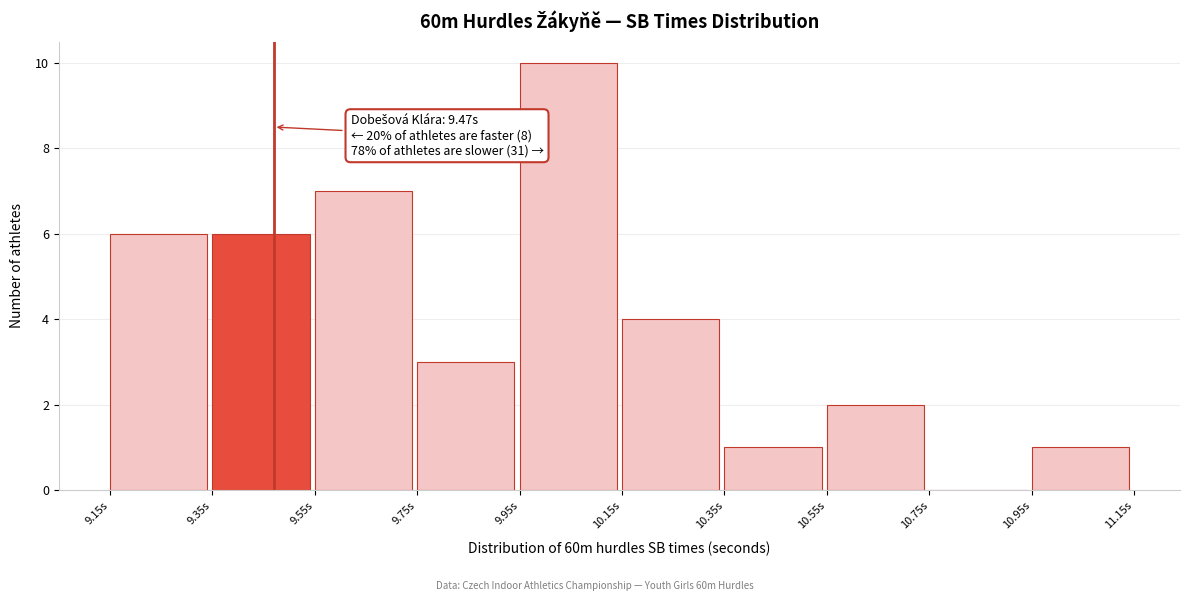

Which range on the x-axis has the tallest bar?

9.95 to 10.15